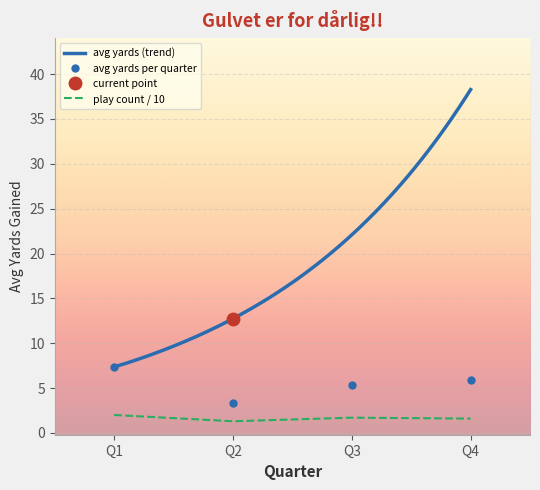

Which category has the lowest value in the avg yards per quarter series?

Q2